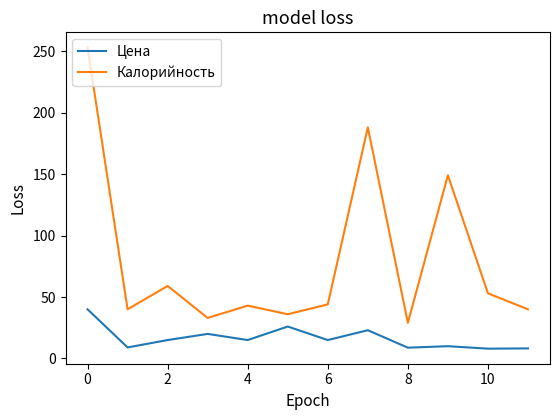

List the series in order of their overall mean, highest first.

Калорийность, Цена